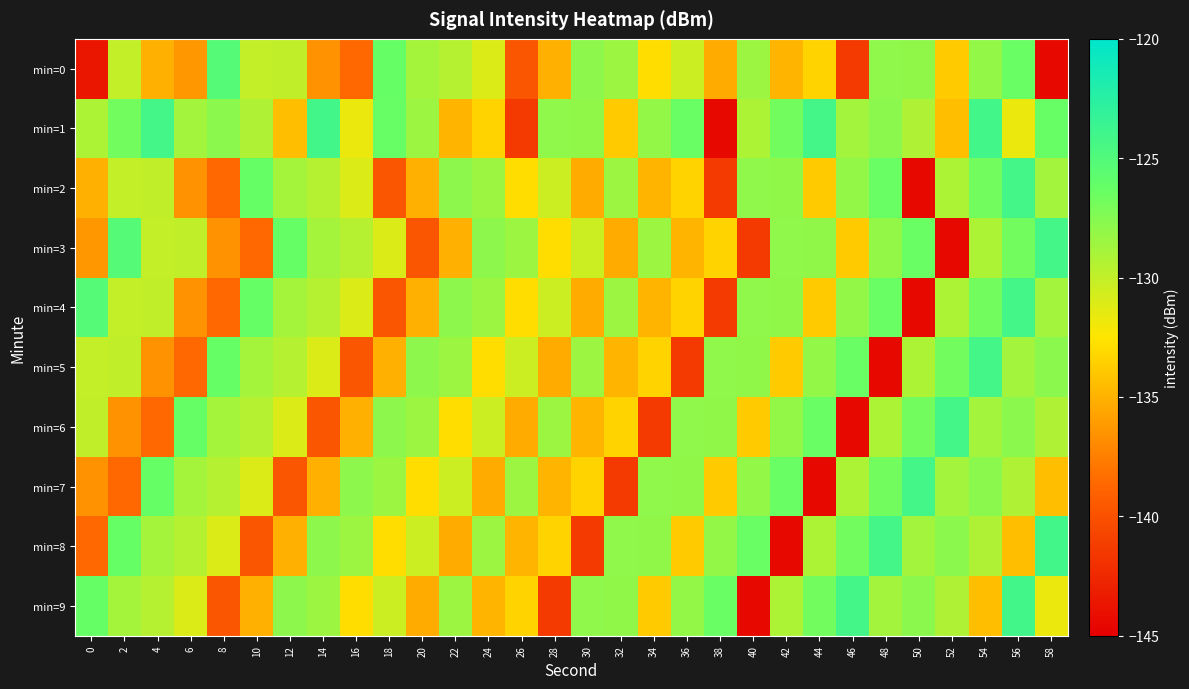

At how many categories does at least one series exceed -137?

30